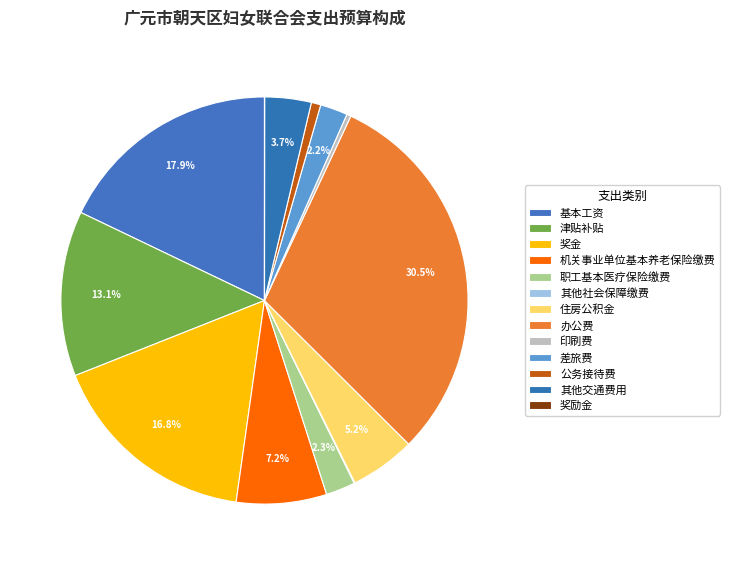

Rank the categories by value from highest to lowest.

办公费, 基本工资, 奖金, 津贴补贴, 机关事业单位基本养老保险缴费, 住房公积金, 其他交通费用, 职工基本医疗保险缴费, 差旅费, 公务接待费, 印刷费, 其他社会保障缴费, 奖励金